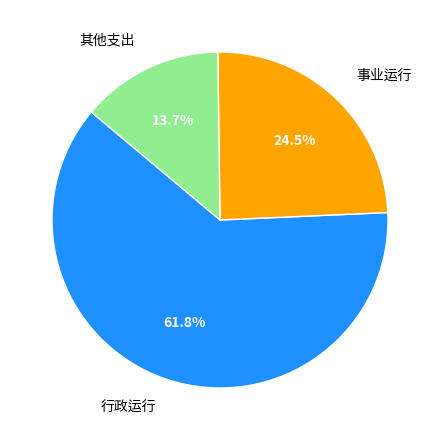

What is the total percentage of 事业运行 and 行政运行?

86.3%